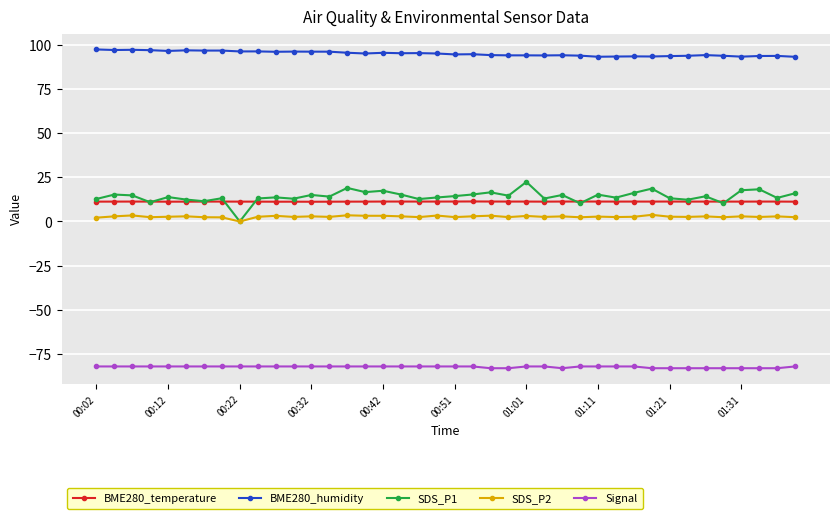

What is the smallest value displayed?

-83.0